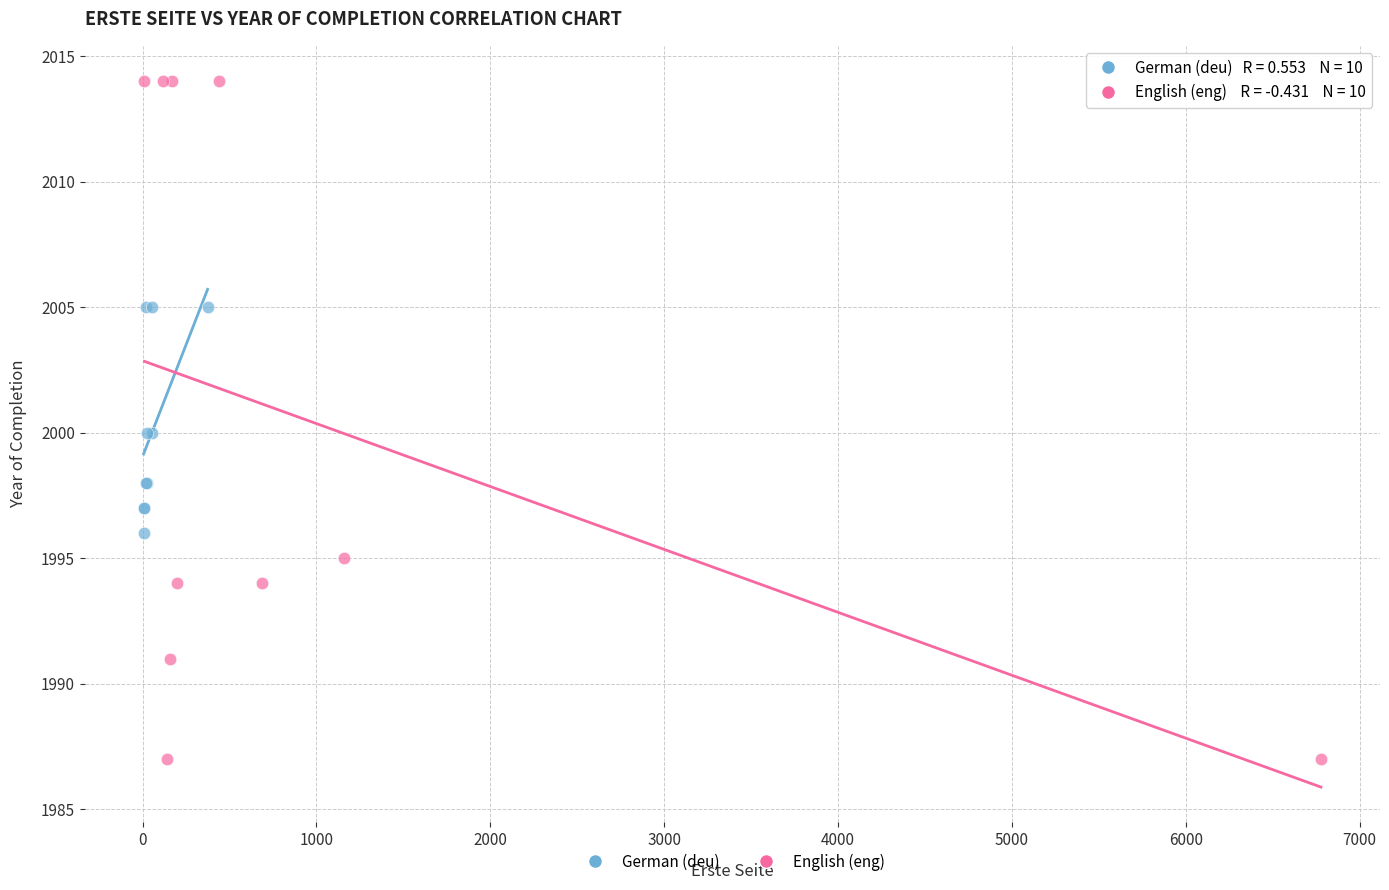

Which series reaches the minimum Y coordinate?

English (eng)